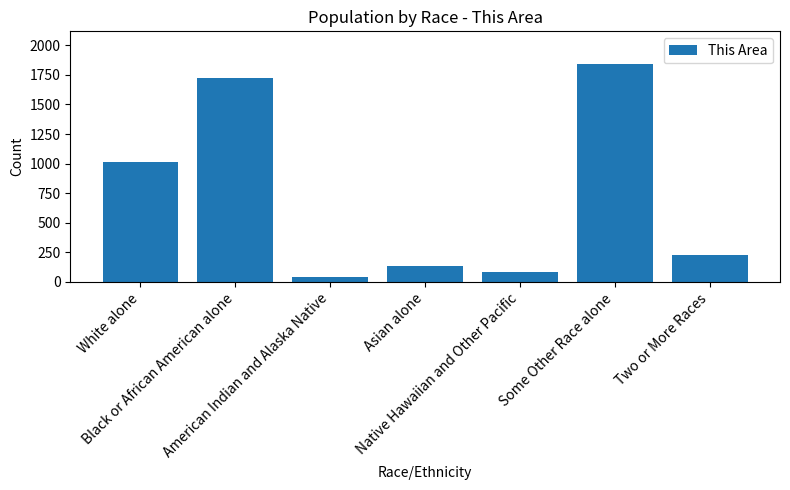

What is the label of the 4th bar from the right?

Asian alone